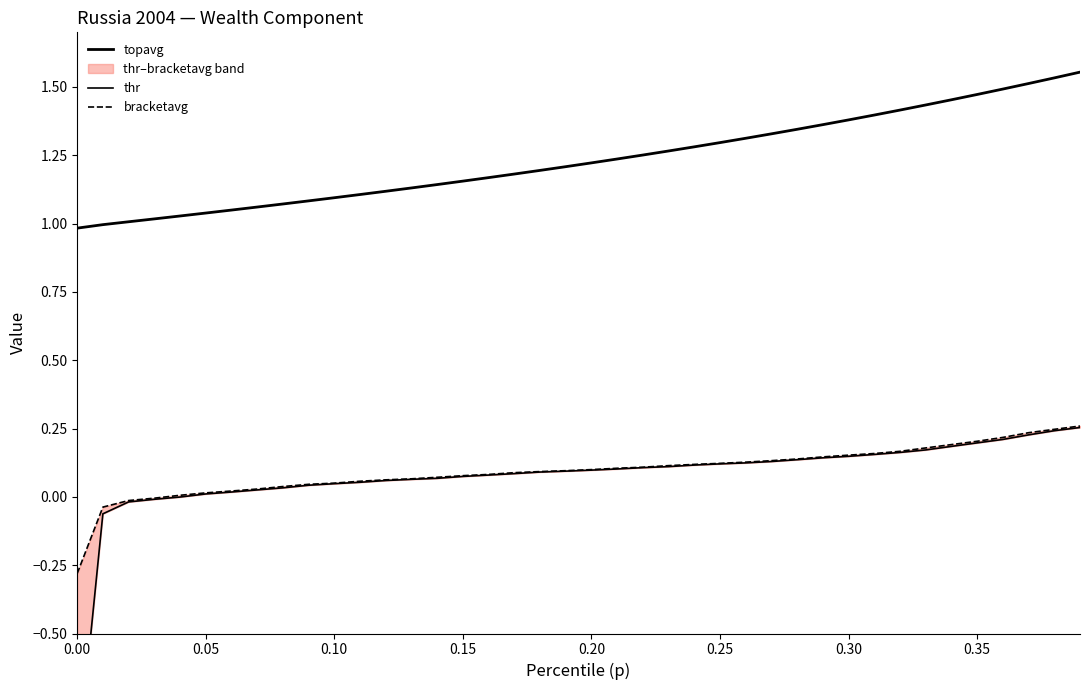

What is the sum of all topavg values?

49.4